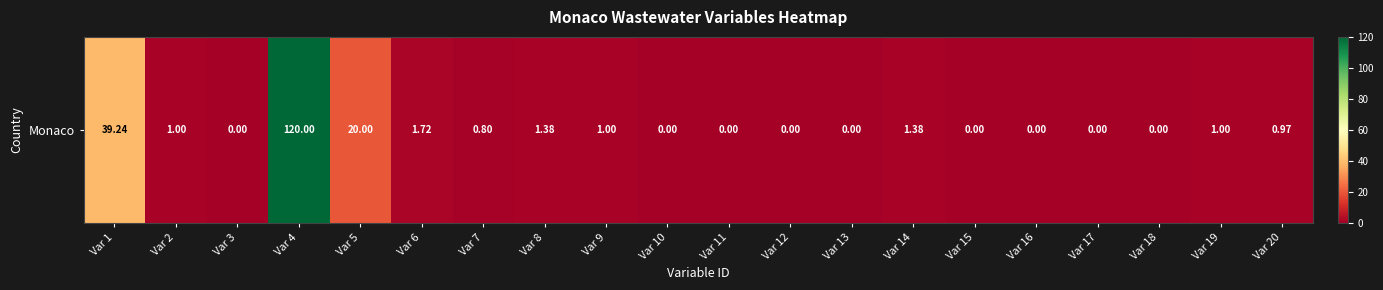

The chart shows a value of 0.0 at Var 16. True or false?

True